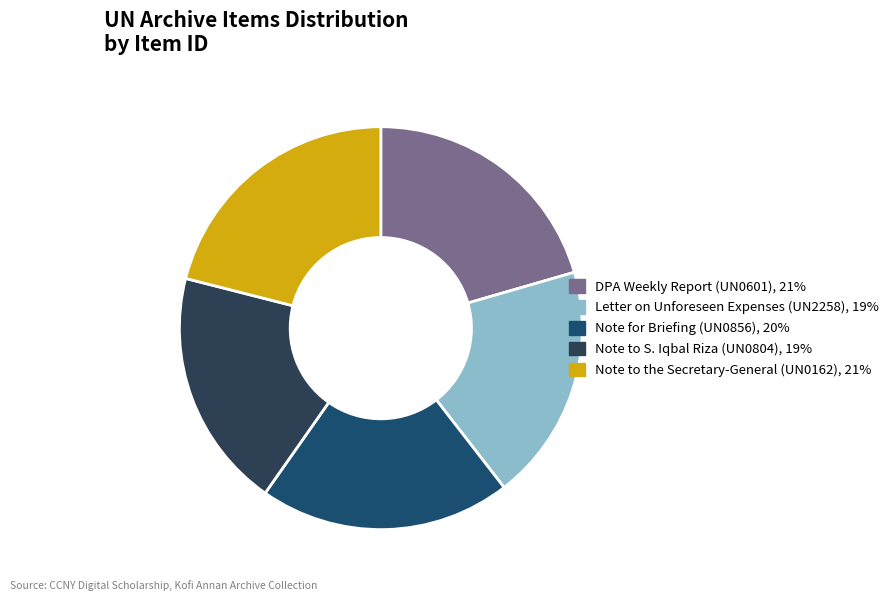

How many segments does this pie chart have?

5